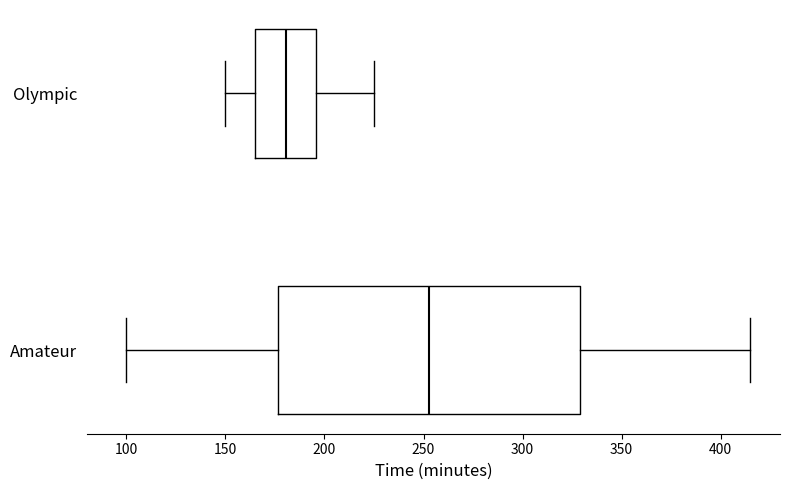

Where is the left edge of the box for Amateur on the x-axis? The values are not printed on the chart, so give them approximately, as read against the axis.

175